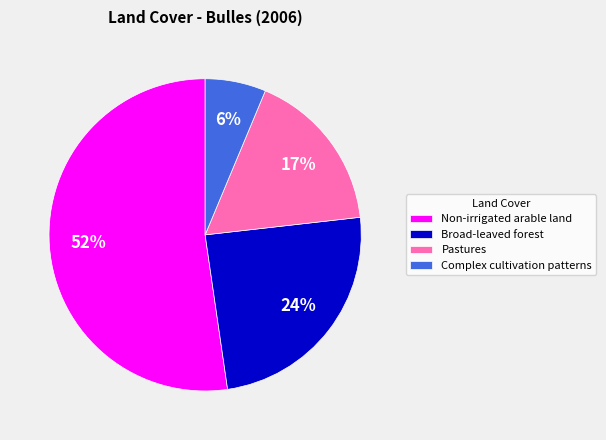

Which slice represents more than half of the pie?

Non-irrigated arable land